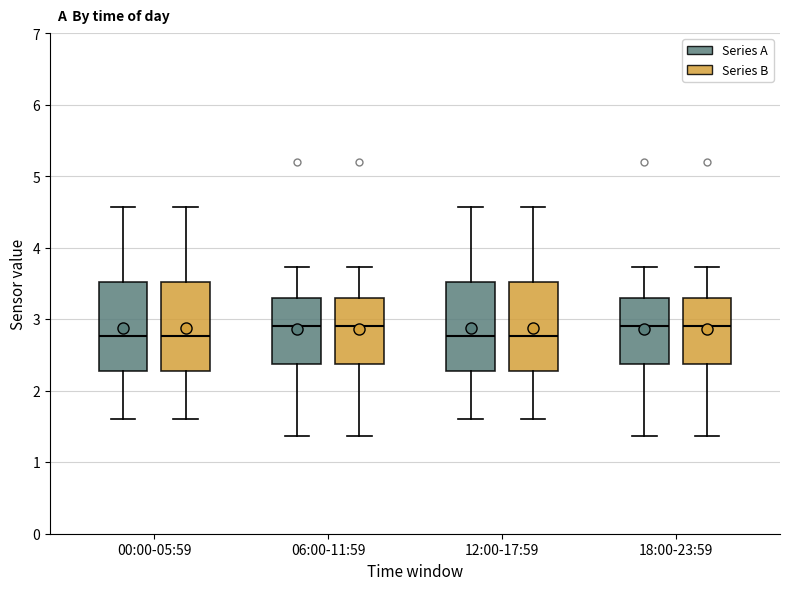

Reading left to right, read every box against the y-axis: the position of its median line, the range the box covers, and the ends of its whiskers. The values are not printed on the chart, so give them approximately, as read against the axis.

00:00-05:59 (Series A): median 2.8, box 2.3 to 3.5, whiskers 1.6 to 4.6
00:00-05:59 (Series B): median 2.8, box 2.3 to 3.5, whiskers 1.6 to 4.6
06:00-11:59 (Series A): median 2.9, box 2.4 to 3.3, whiskers 1.4 to 3.7
06:00-11:59 (Series B): median 2.9, box 2.4 to 3.3, whiskers 1.4 to 3.7
12:00-17:59 (Series A): median 2.8, box 2.3 to 3.5, whiskers 1.6 to 4.6
12:00-17:59 (Series B): median 2.8, box 2.3 to 3.5, whiskers 1.6 to 4.6
18:00-23:59 (Series A): median 2.9, box 2.4 to 3.3, whiskers 1.4 to 3.7
18:00-23:59 (Series B): median 2.9, box 2.4 to 3.3, whiskers 1.4 to 3.7